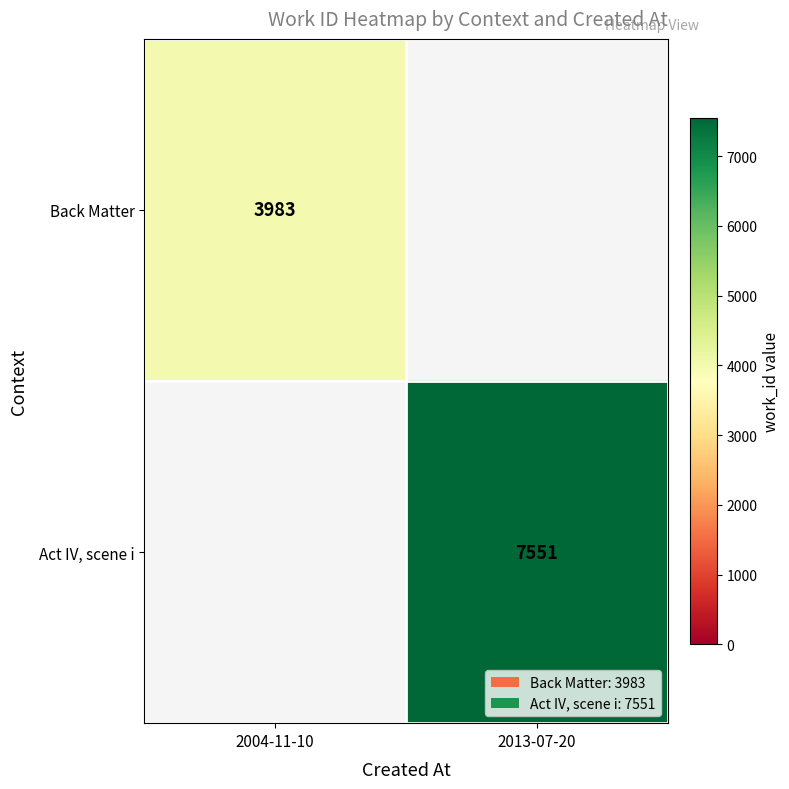

The Act IV, scene i series shows 3314 at 2013-07-20. True or false?

False